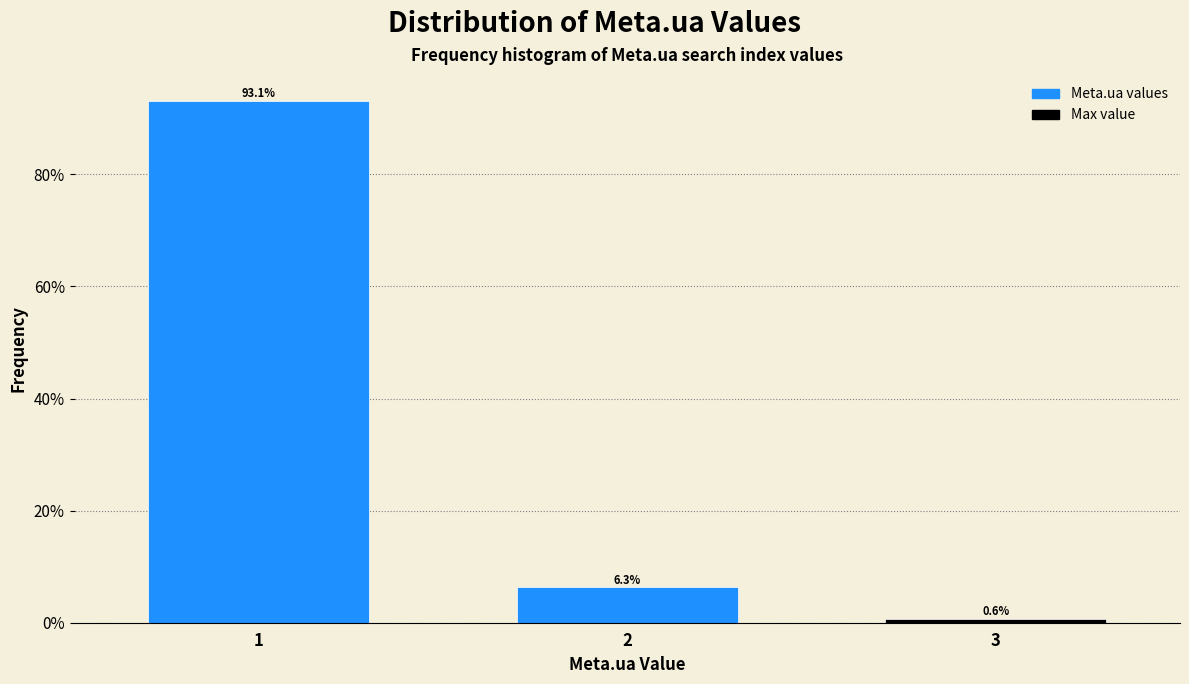

Reading right to left, list all the values displayed in this chart.

0.6	6.3	93.1